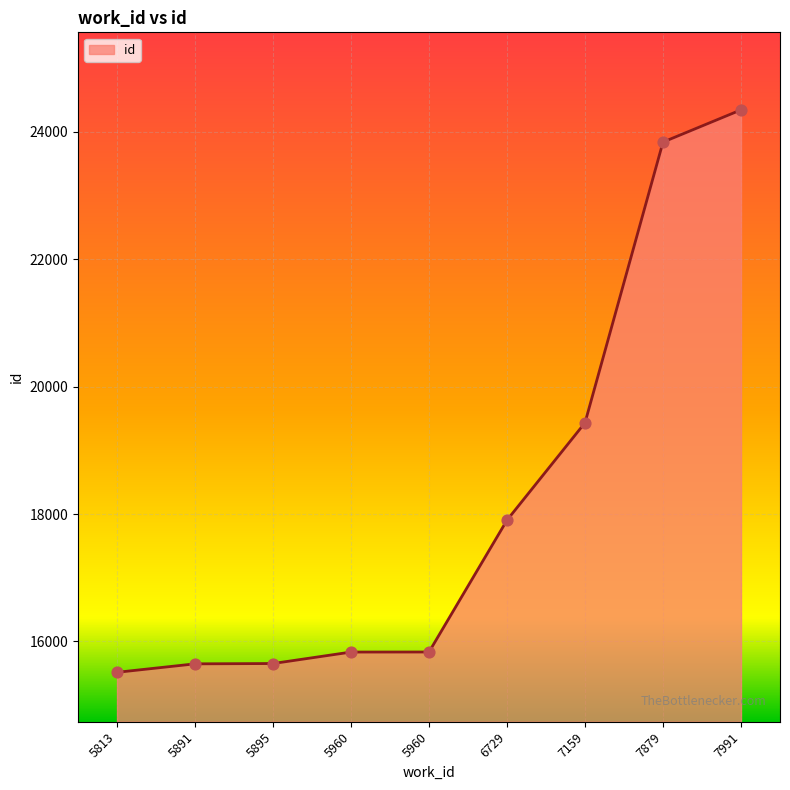

What is the change in value from 5891 to 6729?

+2256